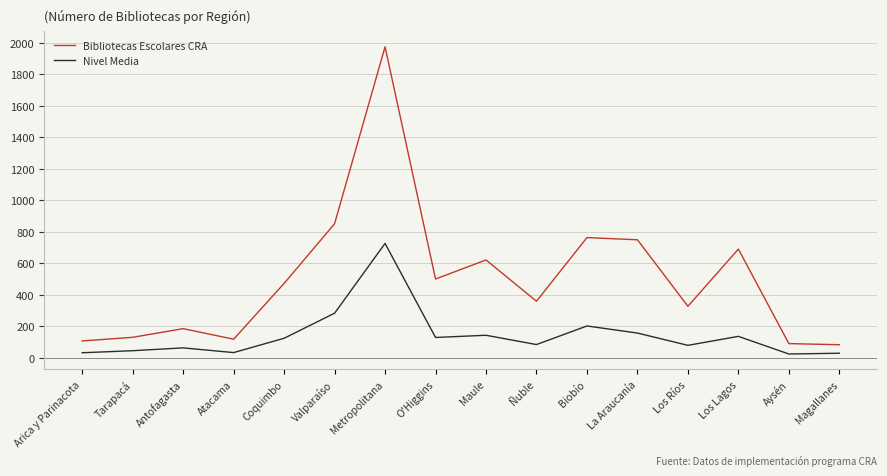

At which label is Bibliotecas Escolares CRA closest to 1028?

Valparaíso